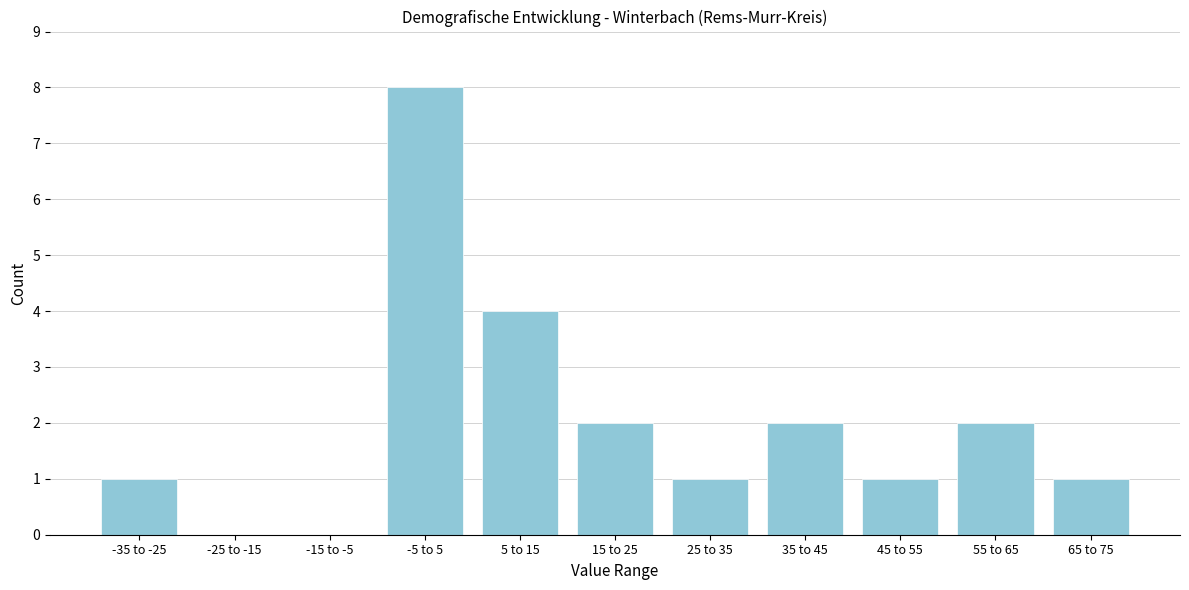

Reading left to right, extract all data points from this chart.

-35 to -25=1	-25 to -15=0	-15 to -5=0	-5 to 5=8	5 to 15=4	15 to 25=2	25 to 35=1	35 to 45=2	45 to 55=1	55 to 65=2	65 to 75=1